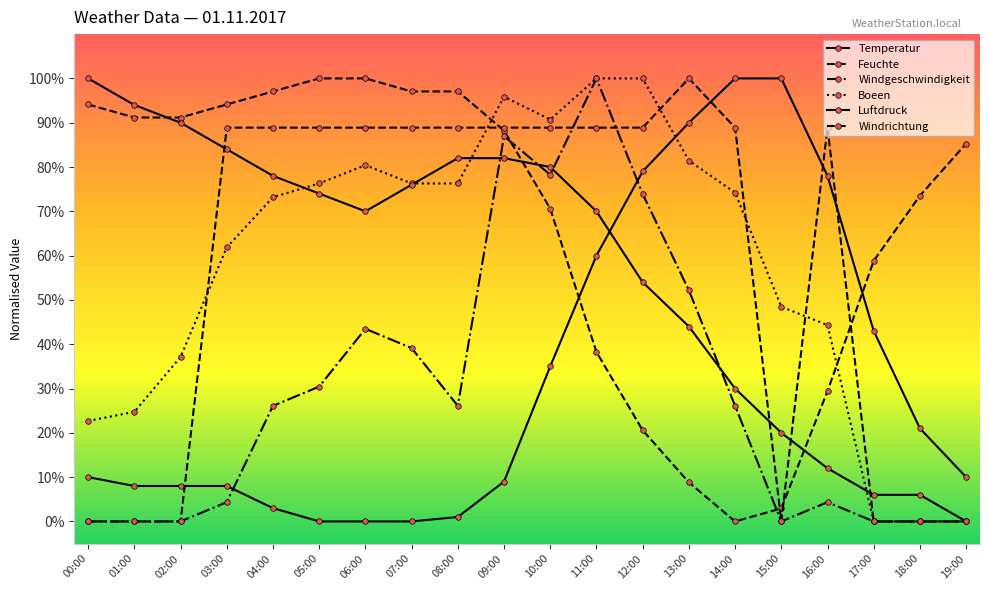

In Windgeschwindigkeit, how many points are lower than both neighbors (excluding endpoints)?

3